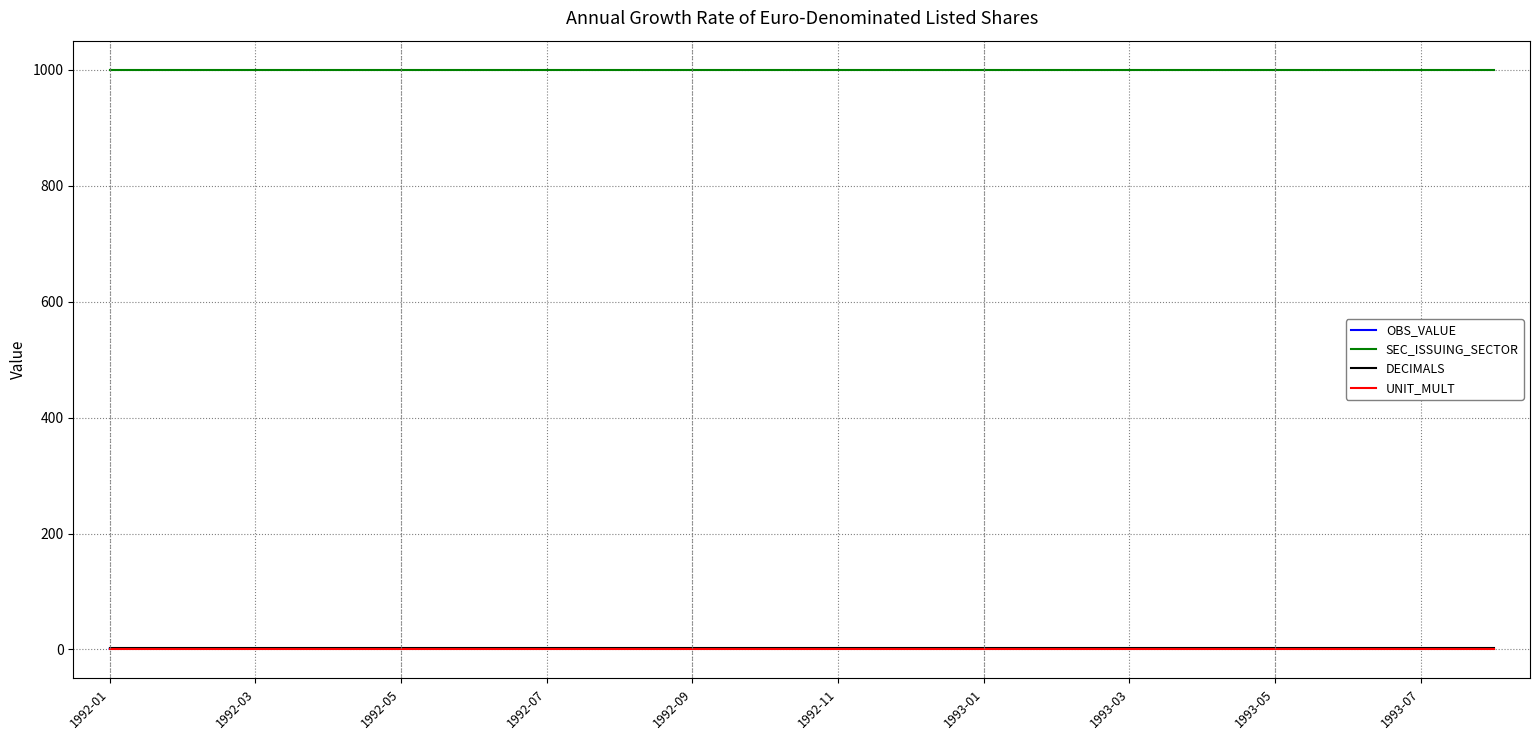

What is the greatest value displayed?

1000.0